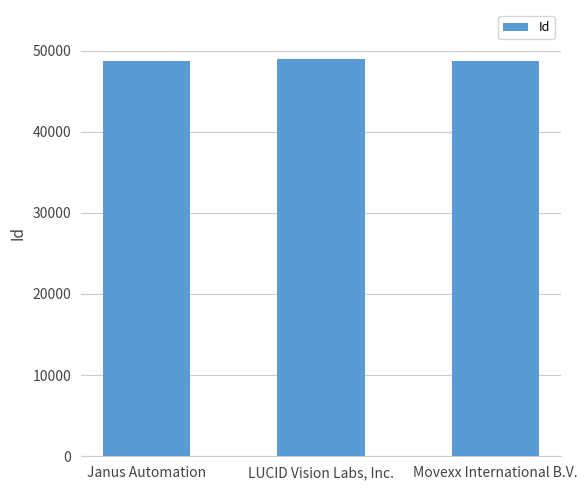

Approximately how many times larger is the value at Janus Automation compared to LUCID Vision Labs, Inc.?

1.0